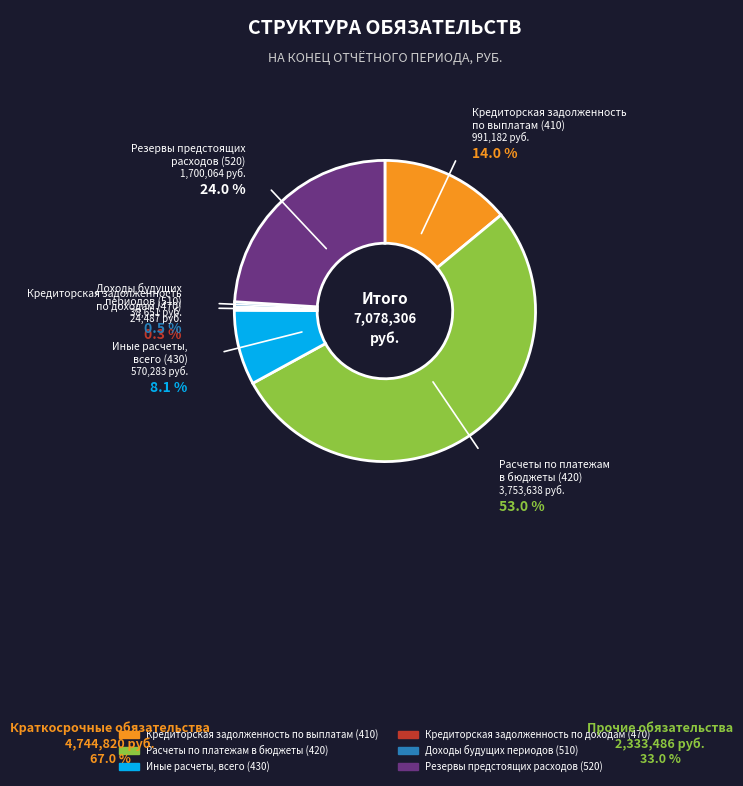

Combined, do Кредиторская задолженность по выплатам (410) and Доходы будущих периодов (510) account for over 50%?

No